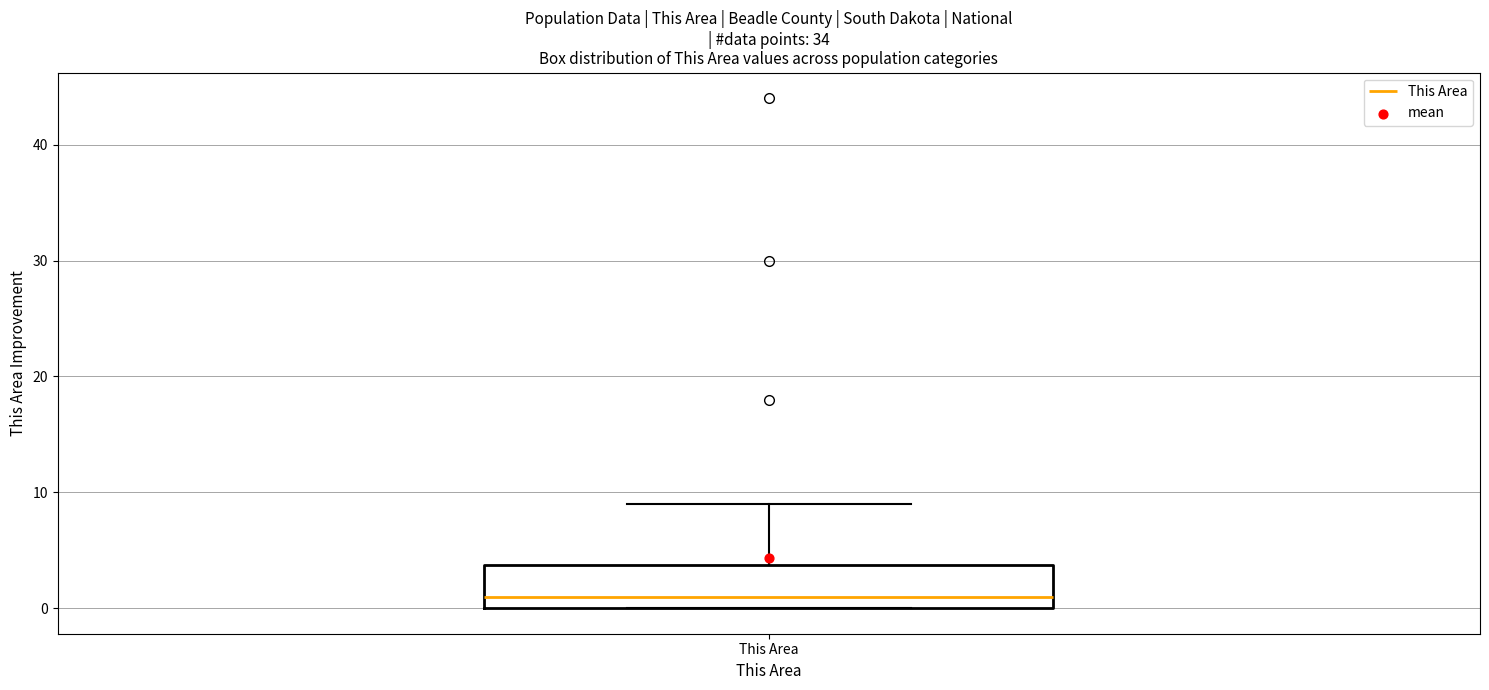

Read this box plot against the y-axis: the position of the median line, the range covered by the box, and the ends of both whiskers. The values are not printed on the chart, so give them approximately, as read against the axis.

median 1, box 0 to 4, whiskers 0 to 9